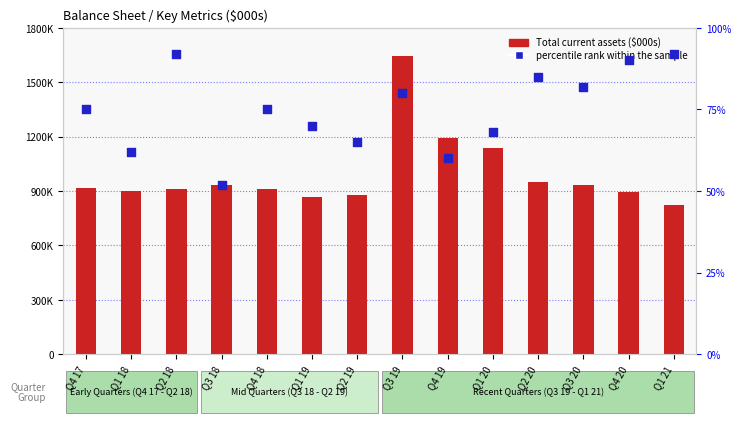

At how many categories does at least one series exceed 321671?

14